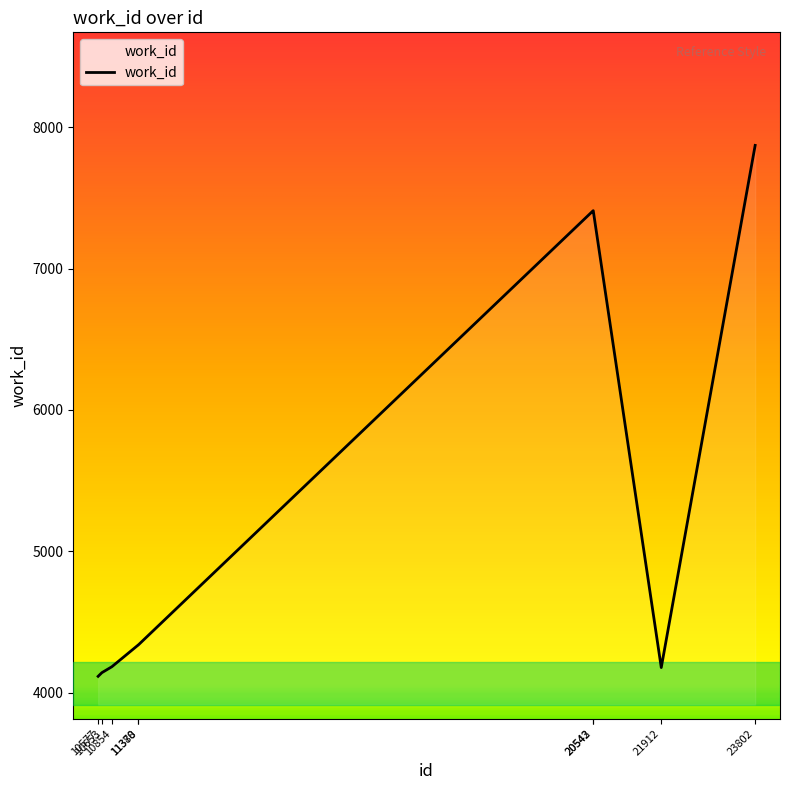

What is the average value?

5331